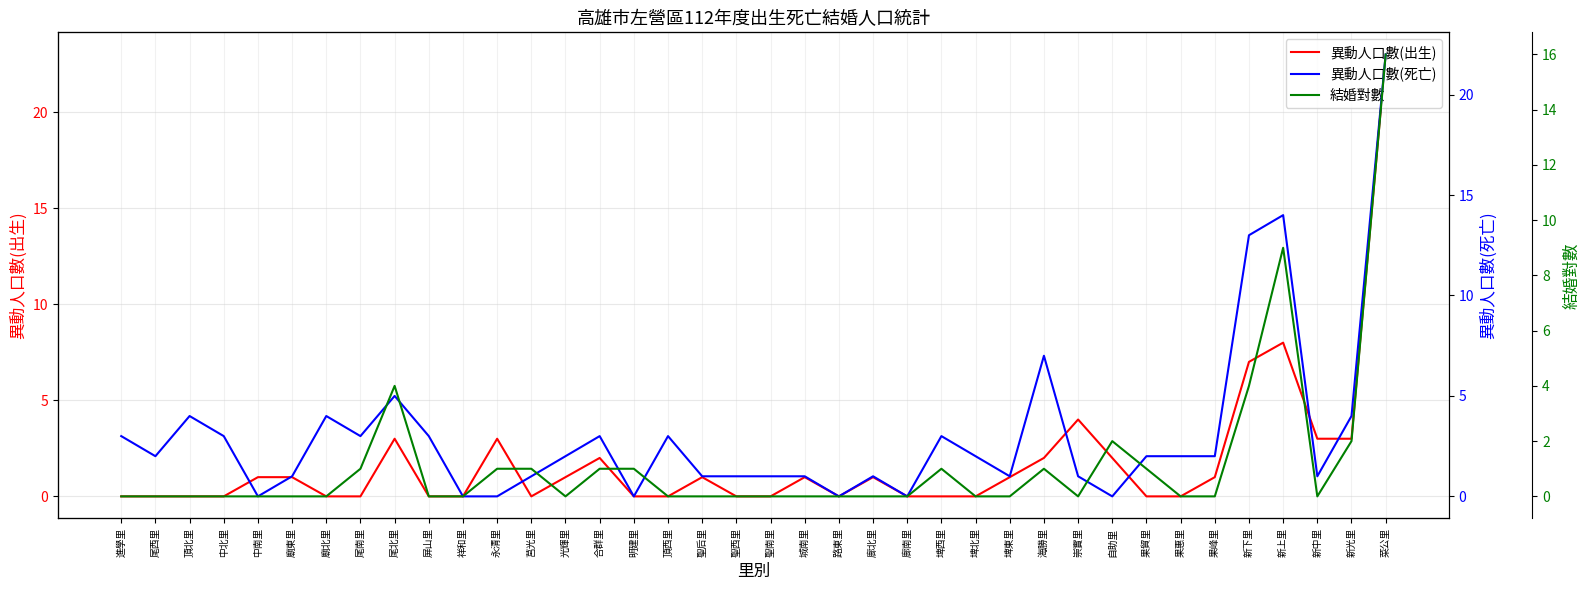

The value of 異動人口數(出生) at 新中里 is 1. True or false?

False